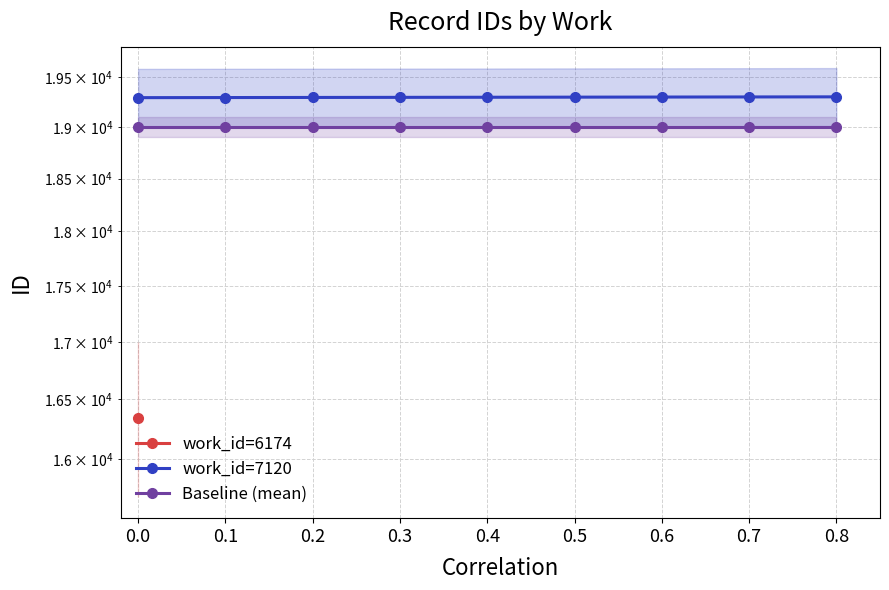

Does the chart display data point markers on the line(s)?

Yes